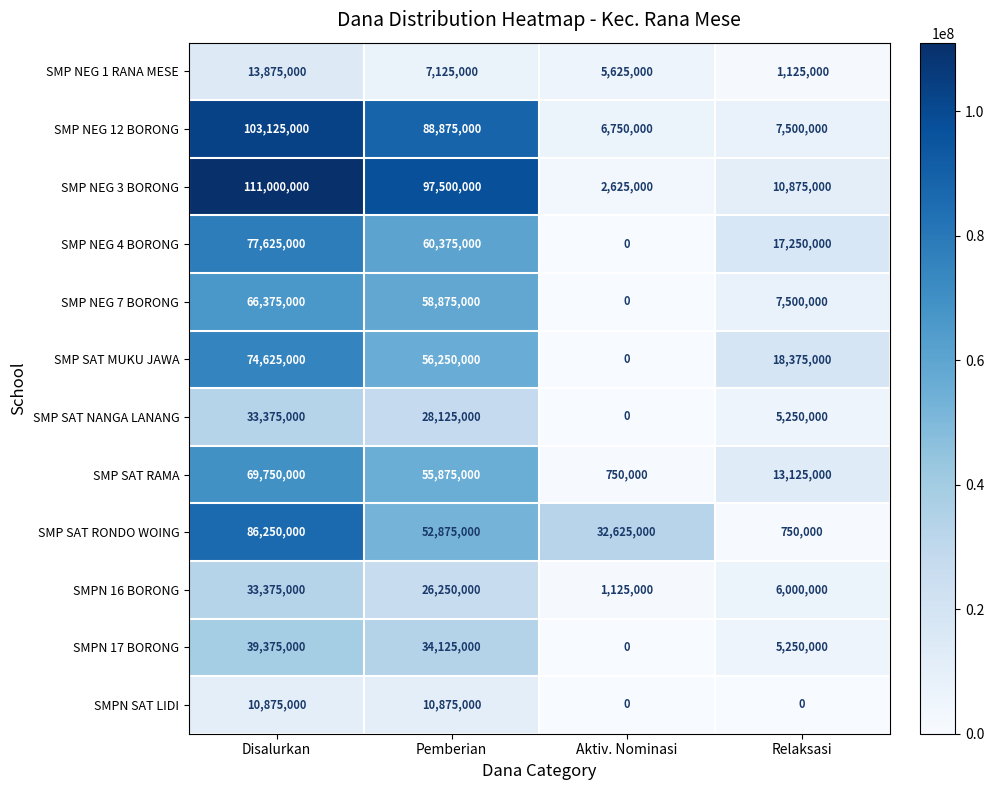

What is the spread (max minus min) of values at Aktiv. Nominasi?

32625000